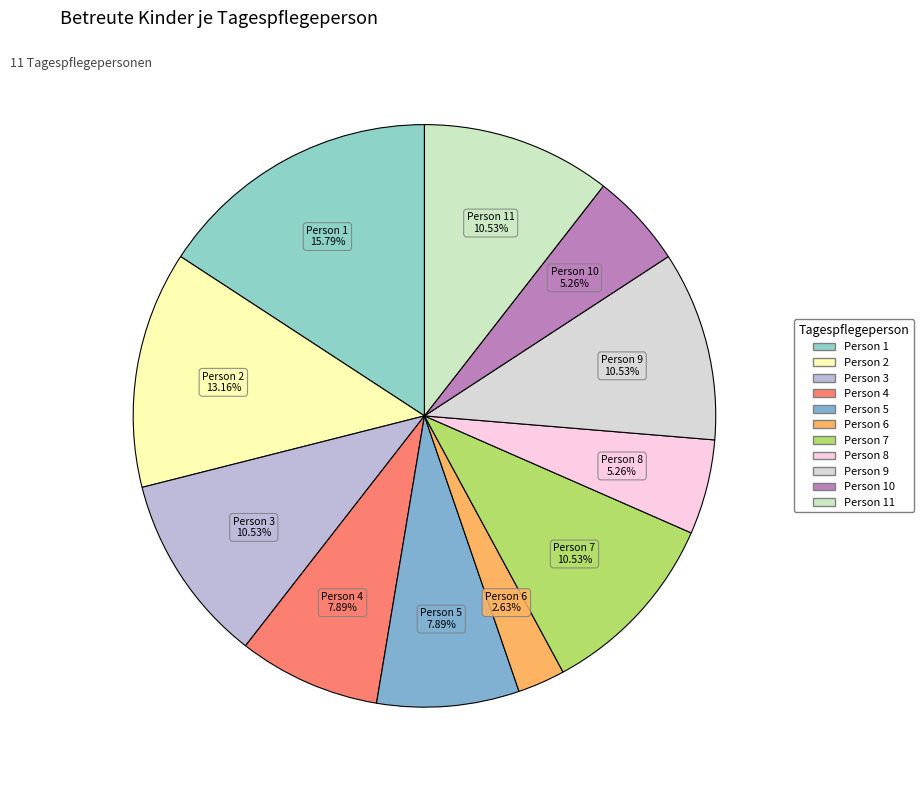

How many slices are in this pie chart?

11